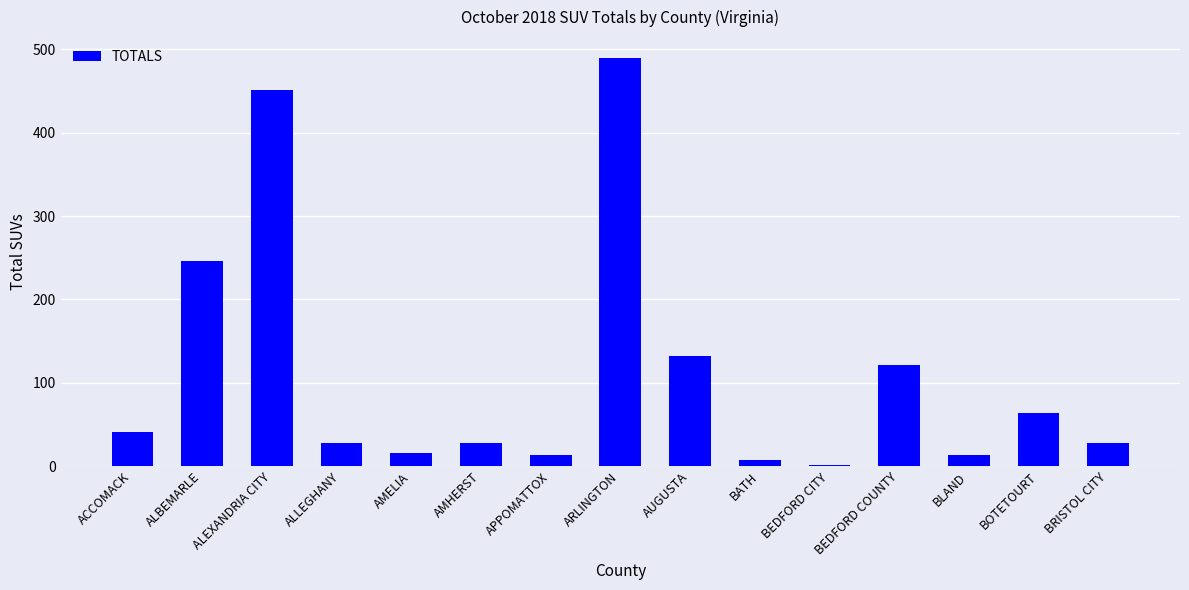

Which category has the highest value across all series?

ARLINGTON